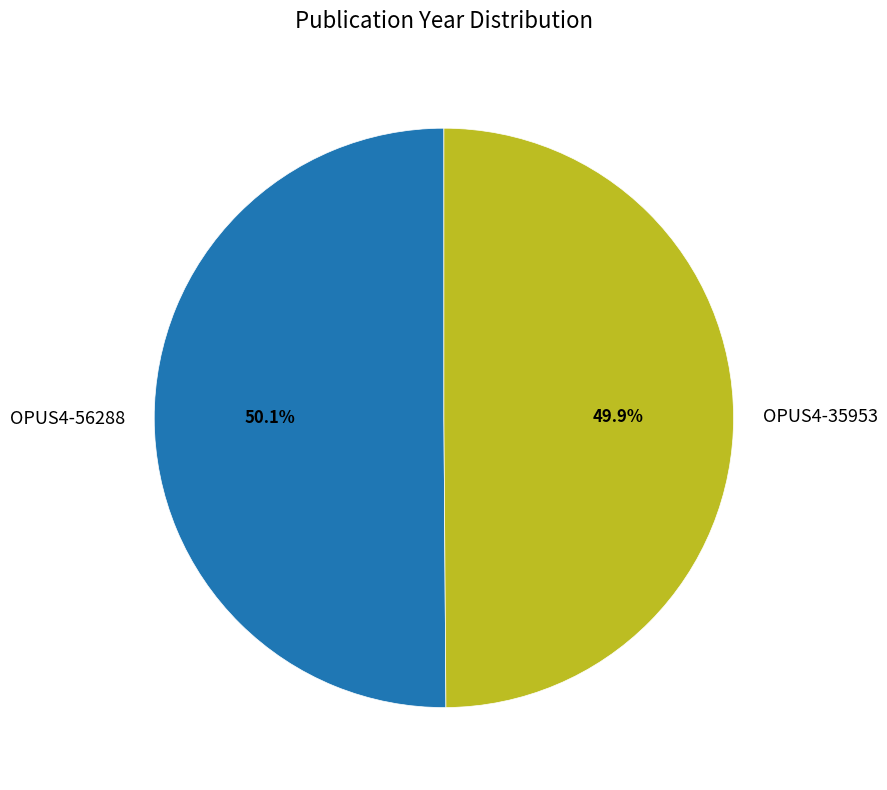

Is the sum of OPUS4-35953 and OPUS4-56288 greater than half?

Yes